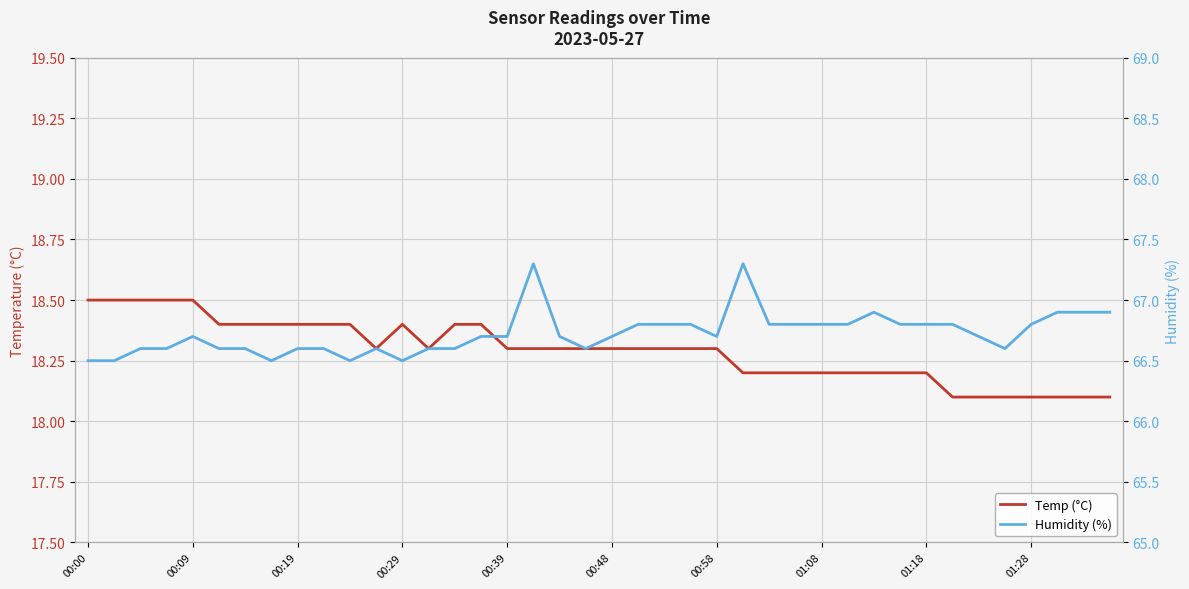

Read the Humidity (%) value at 00:09.

66.7